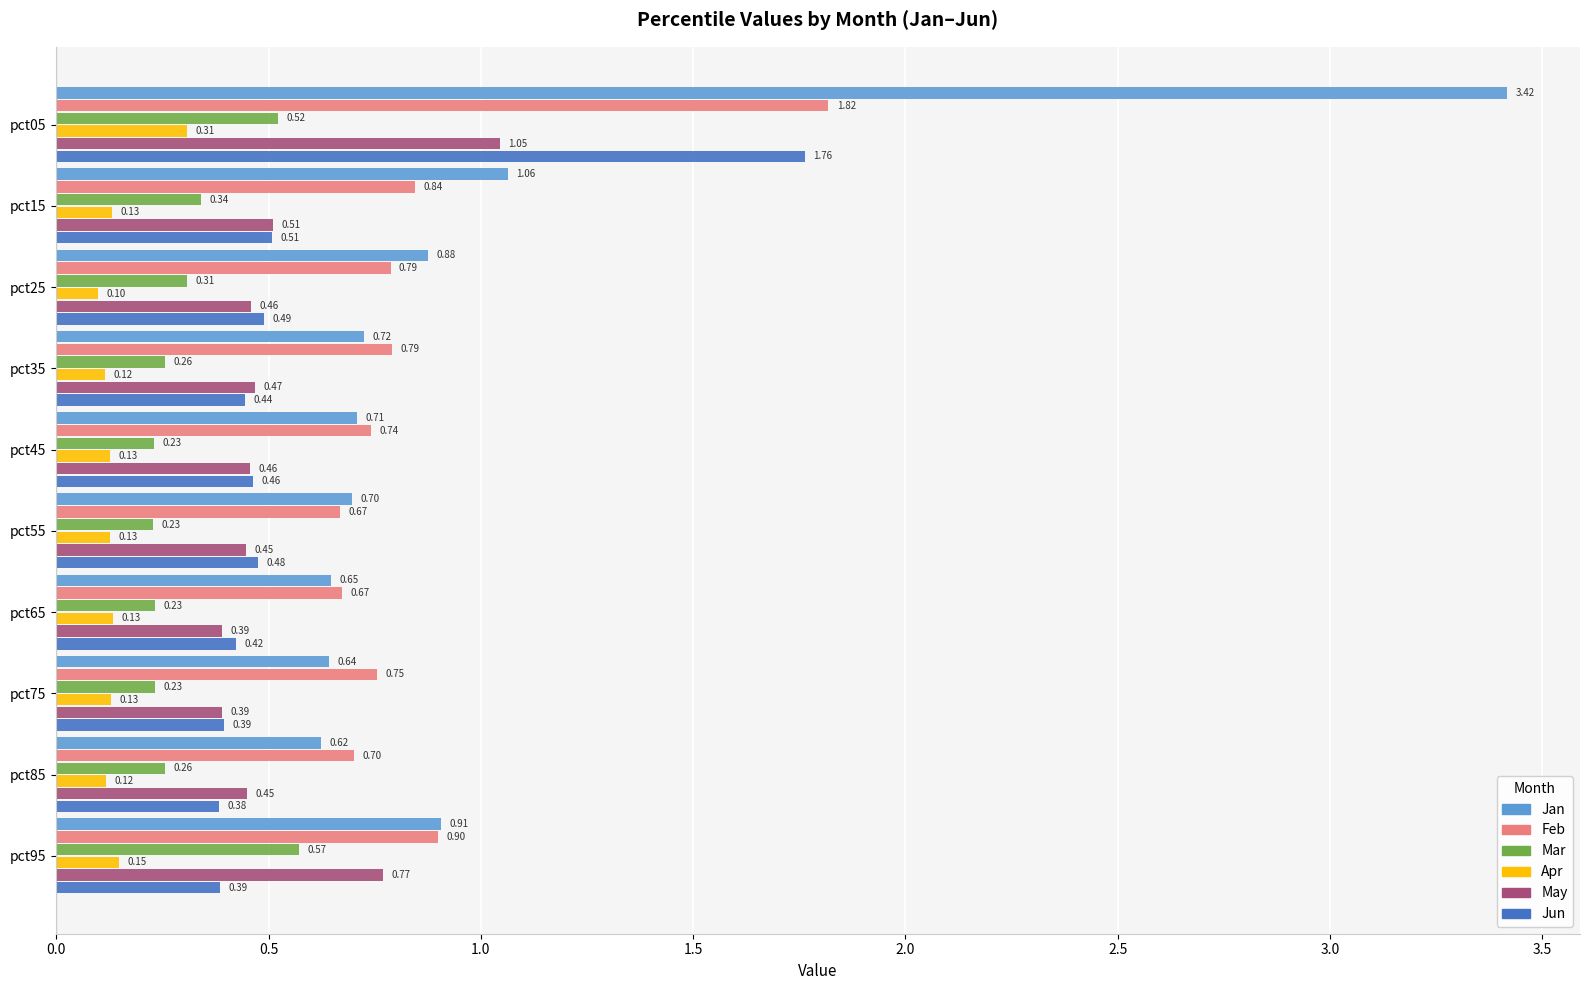

Is the value of Mar at pct85 greater than the value of Apr at pct35?

Yes